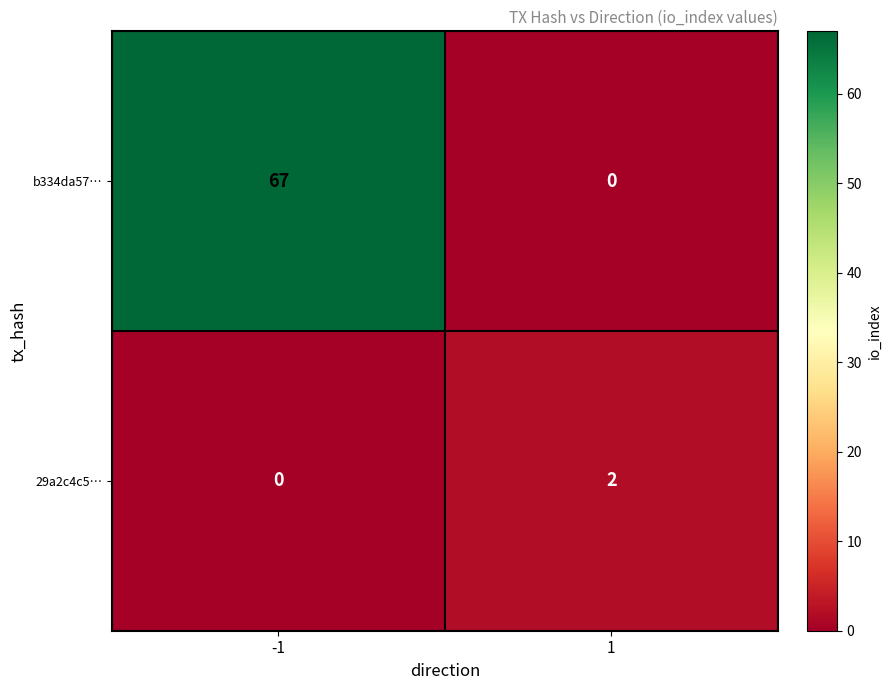

List the series in order of their peak value, lowest first.

29a2c4c5…, b334da57…